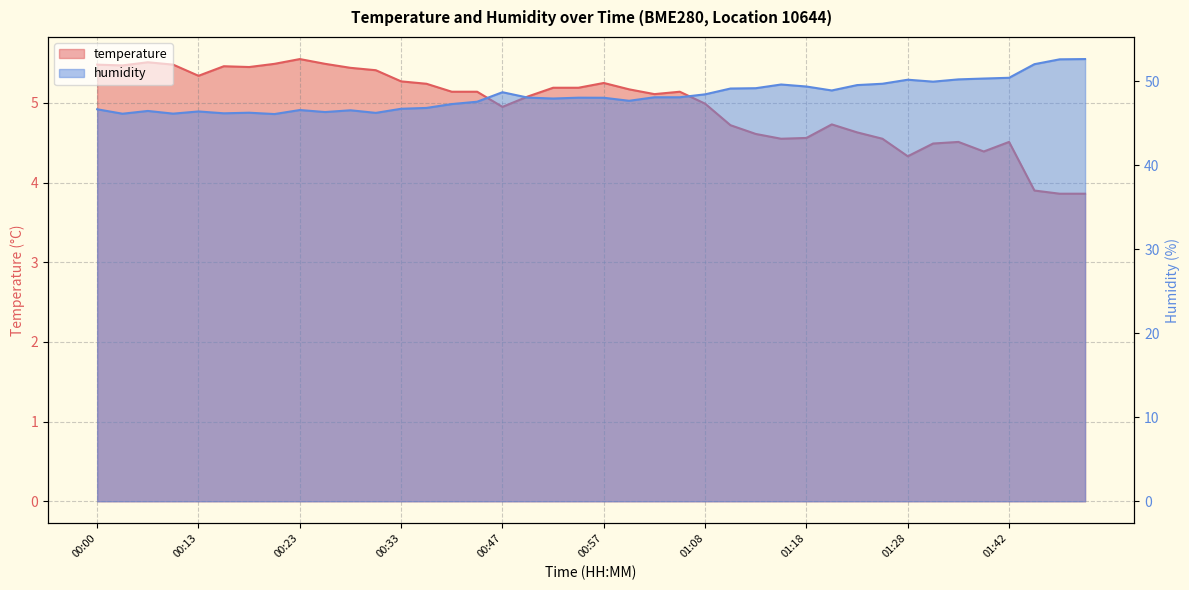

What are all the series names shown in the legend?

temperature, humidity